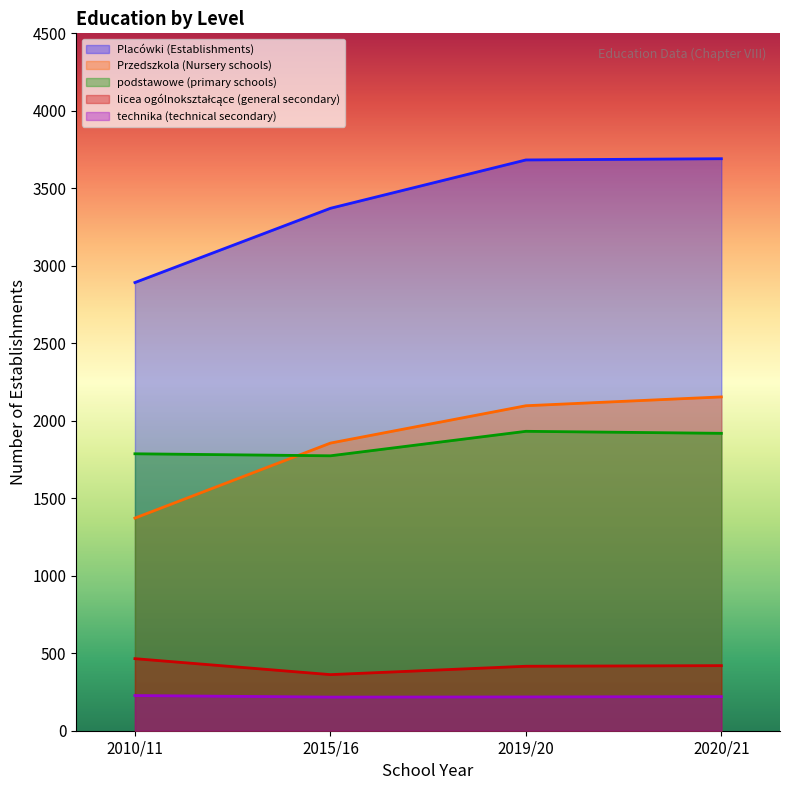

True or false: licea ogólnokształcące (general secondary) and podstawowe (primary schools) intersect in this chart.

False